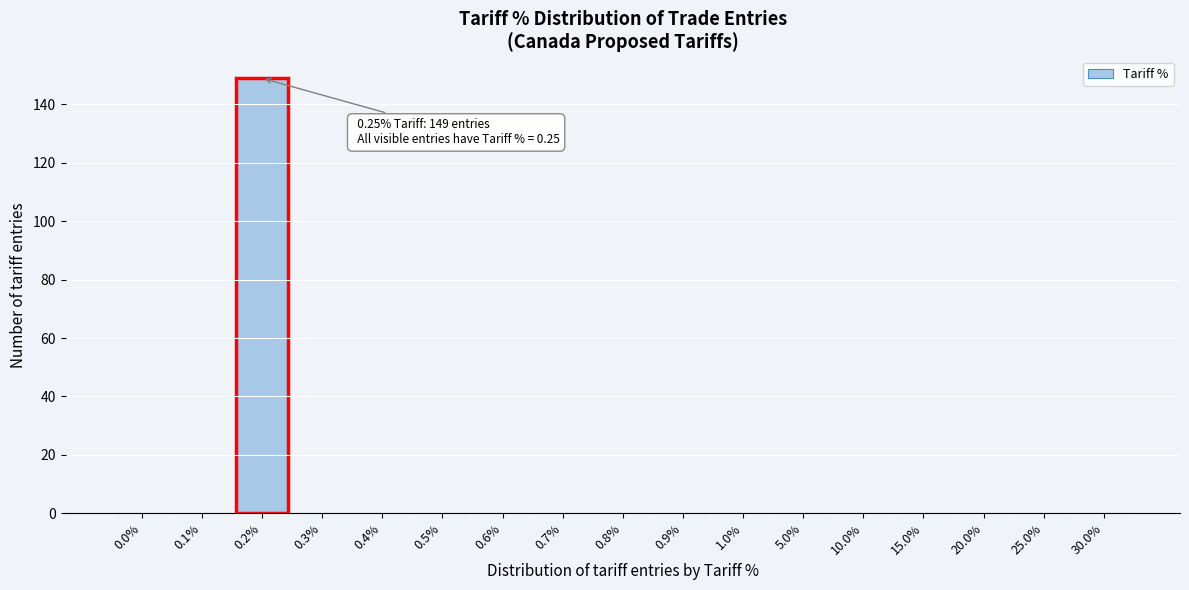

Reading left to right, transcribe all the data shown in this chart.

0.0%=0	0.1%=0	0.2%=149	0.3%=0	0.4%=0	0.5%=0	0.6%=0	0.7%=0	0.8%=0	0.9%=0	1.0%=0	5.0%=0	10.0%=0	15.0%=0	20.0%=0	25.0%=0	30.0%=0